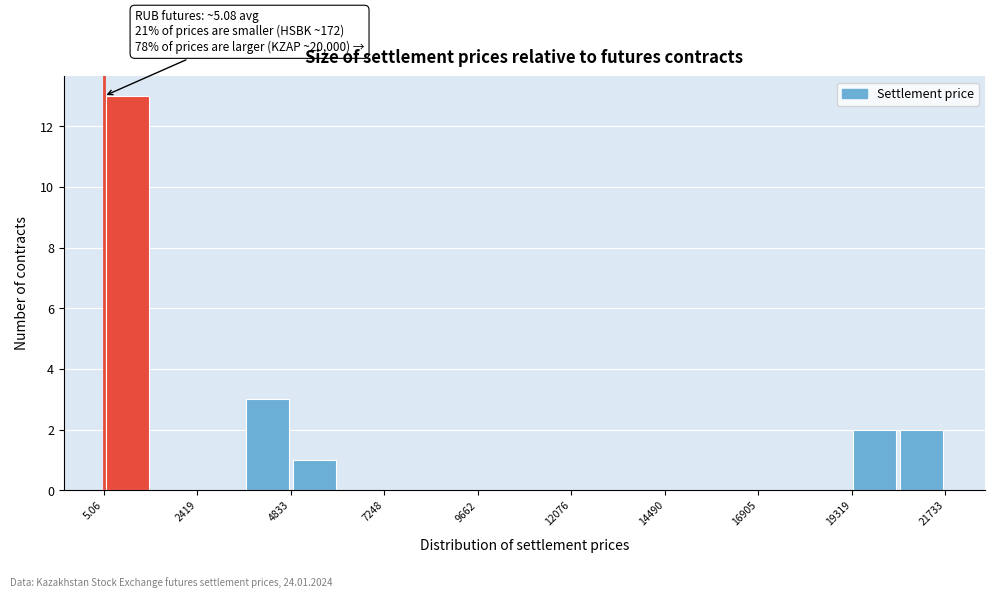

Around what value on the x-axis is the tallest bar? Give the approximate position of its centre, as read against the axis.

500